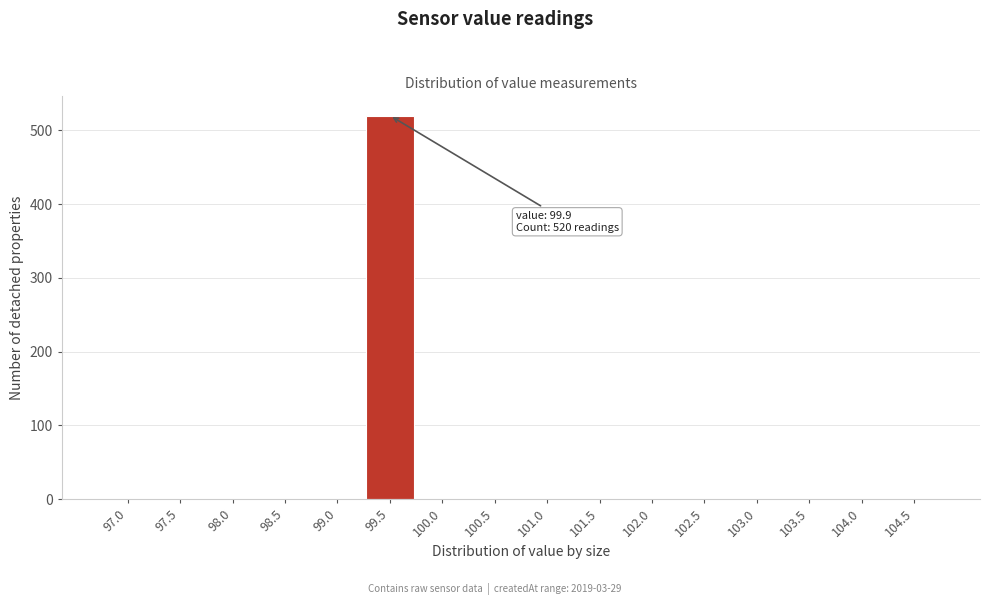

Reading right to left, what are all the values shown in this chart?

104.5=0	104.0=0	103.5=0	103.0=0	102.5=0	102.0=0	101.5=0	101.0=0	100.5=0	100.0=0	99.5=520	99.0=0	98.5=0	98.0=0	97.5=0	97.0=0